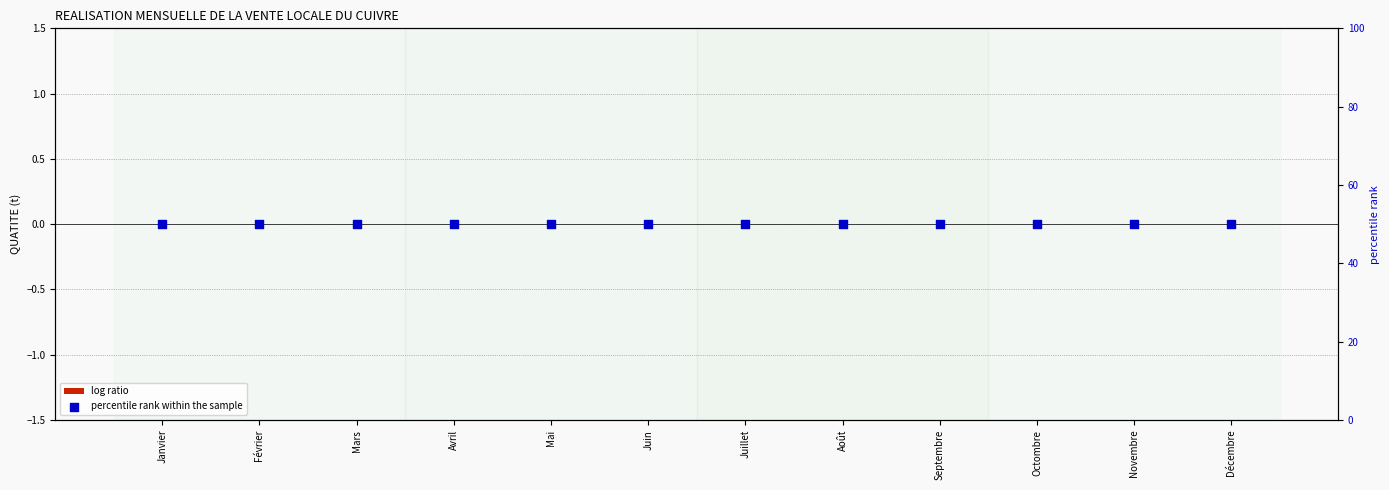

What is the total value across all series at Février?

50